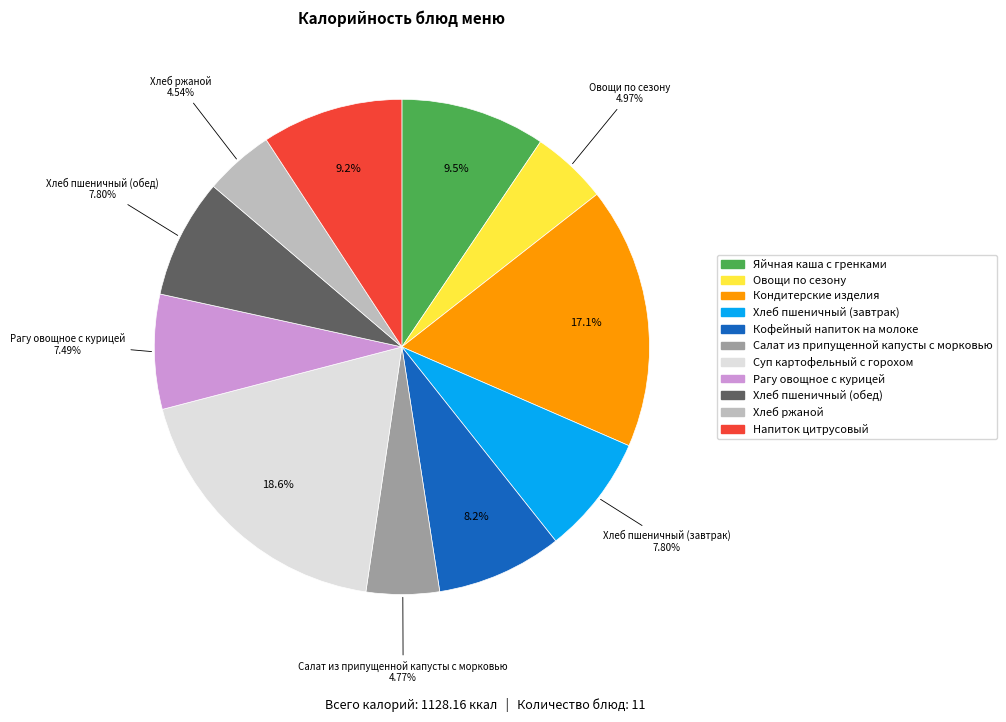

True or false: Кондитерские изделия accounts for 29% of the total.

False